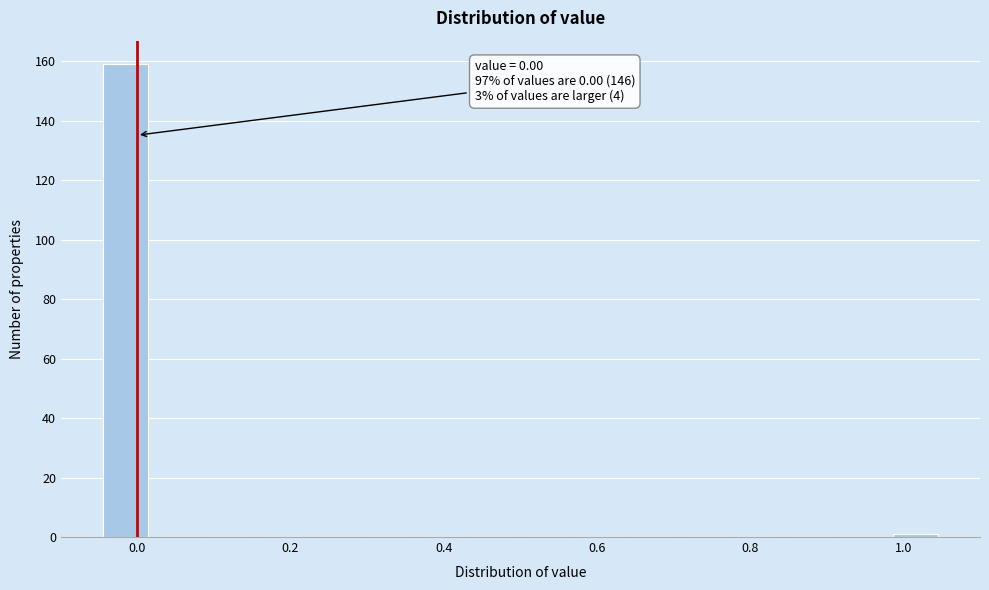

Read against the x-axis, roughly where is the centre of the tallest bar?

-0.02